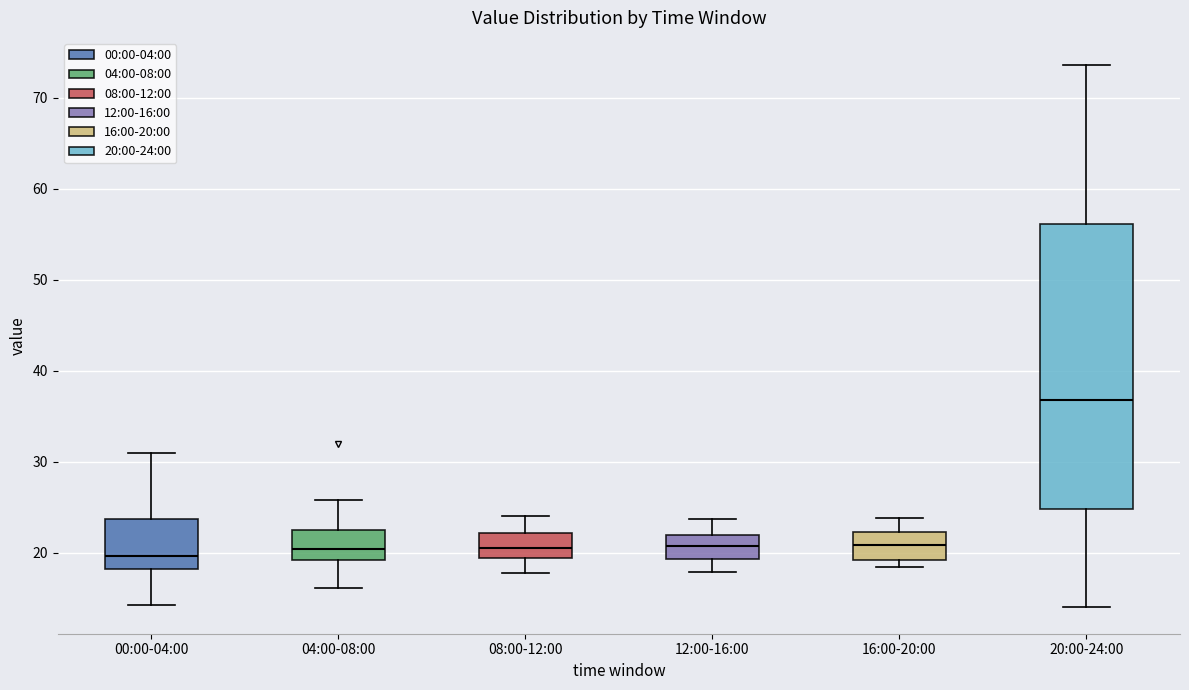

Reading left to right, transcribe this box plot: for each box, give where its median line is, the range the box spans, and where its two whiskers end, as read against the y-axis. The values are not printed on the chart, so give them approximately, as read against the axis.

00:00-04:00: median 20, box 18 to 24, whiskers 14 to 31
04:00-08:00: median 20, box 19 to 23, whiskers 16 to 26
08:00-12:00: median 21, box 19 to 22, whiskers 18 to 24
12:00-16:00: median 21, box 19 to 22, whiskers 18 to 24
16:00-20:00: median 21, box 19 to 22, whiskers 18 to 24
20:00-24:00: median 37, box 25 to 56, whiskers 14 to 74